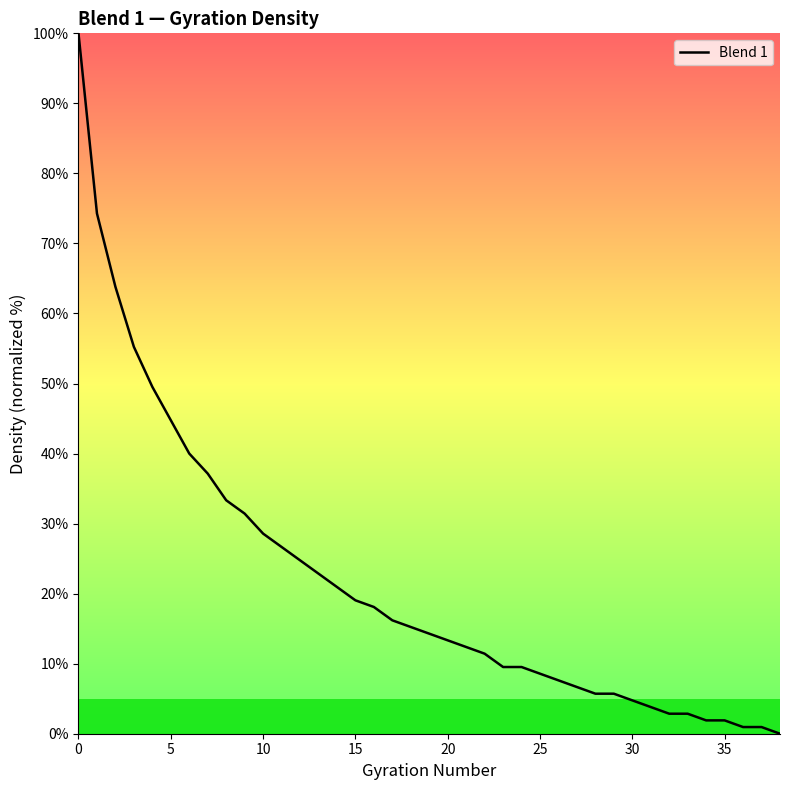

Count the number of data series in this chart.

1